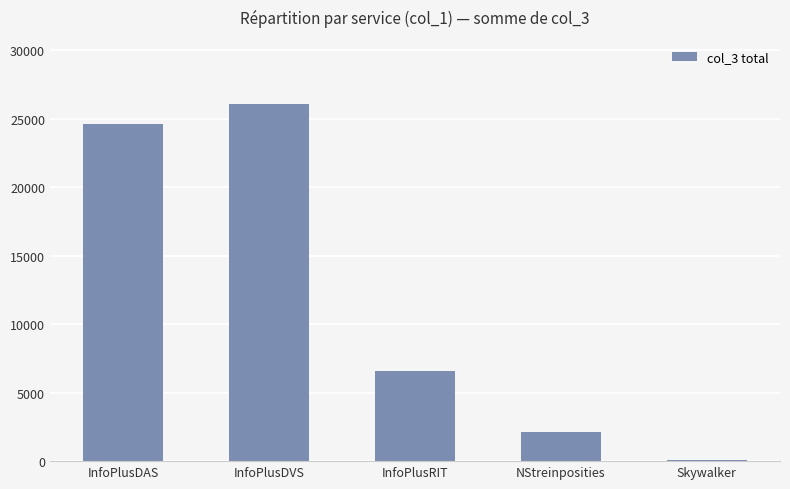

What is the difference between the values at Skywalker and NStreinposities?

2090